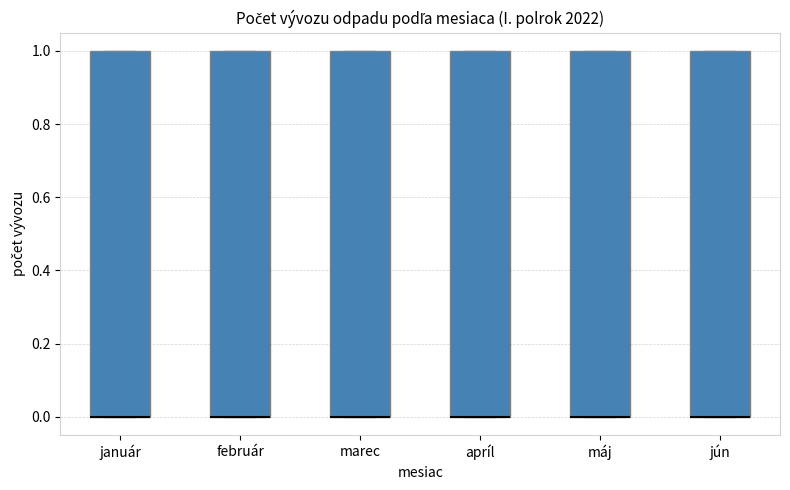

Reading left to right, read every box against the y-axis: the position of its median line, the range the box covers, and the ends of its whiskers. The values are not printed on the chart, so give them approximately, as read against the axis.

január: median 0 (drawn on the box's lower edge), box 0 to 1, whiskers 0 to 1
február: median 0 (drawn on the box's lower edge), box 0 to 1, whiskers 0 to 1
marec: median 0 (drawn on the box's lower edge), box 0 to 1, whiskers 0 to 1
apríl: median 0 (drawn on the box's lower edge), box 0 to 1, whiskers 0 to 1
máj: median 0 (drawn on the box's lower edge), box 0 to 1, whiskers 0 to 1
jún: median 0 (drawn on the box's lower edge), box 0 to 1, whiskers 0 to 1